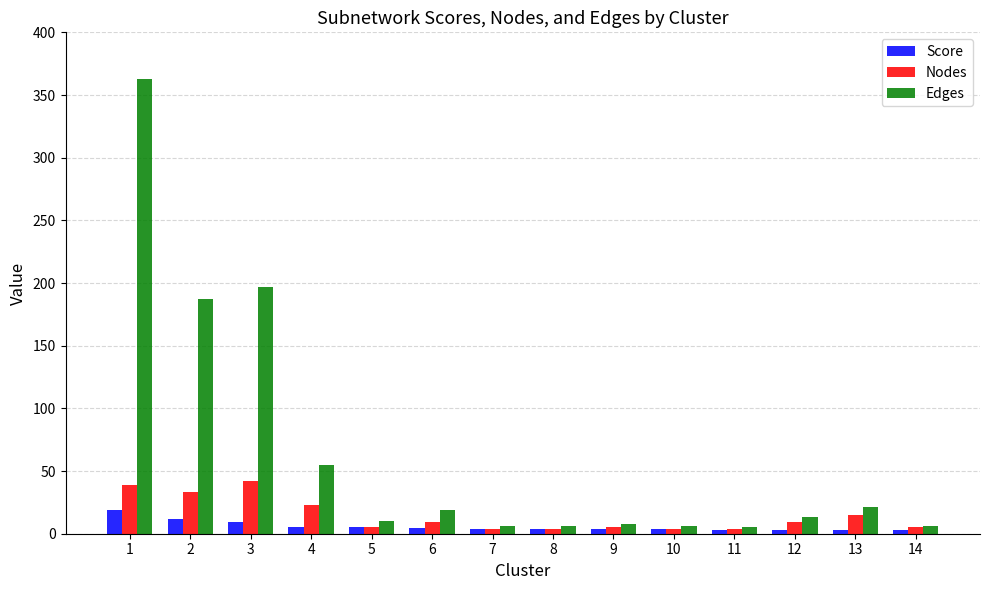

How many groups of bars are there?

14